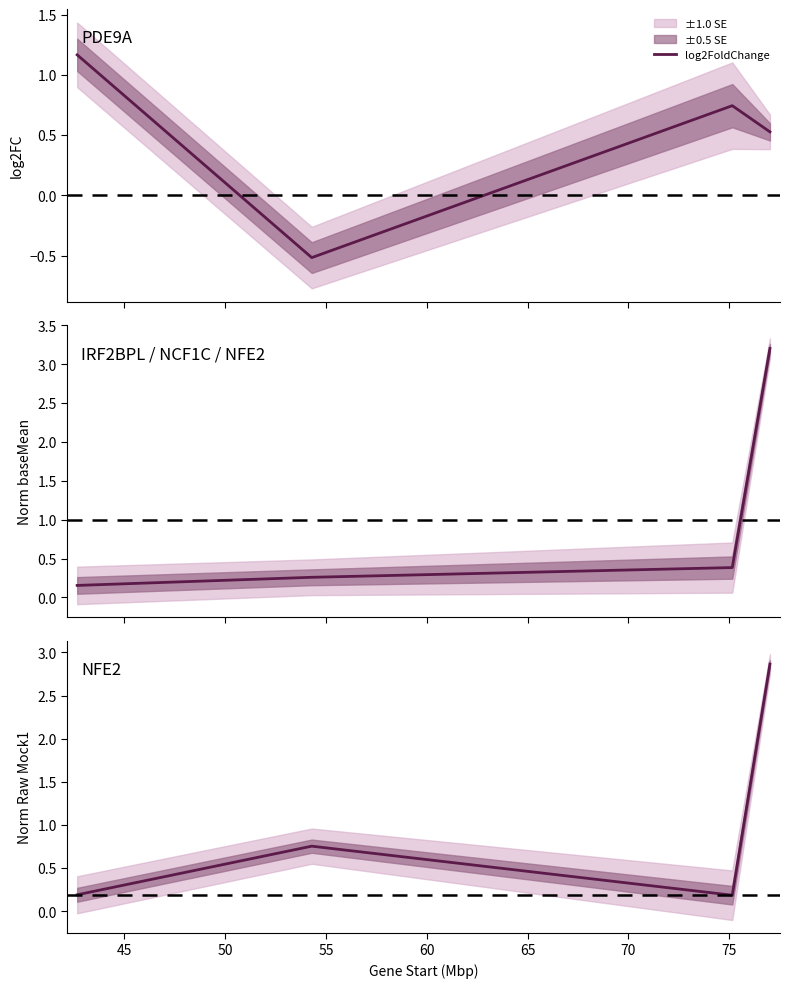

How many series are shown in this chart?

3